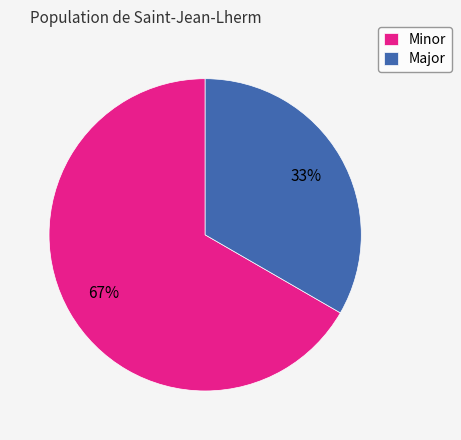

To the nearest percent, what is the combined percentage of Major and Minor?

100%